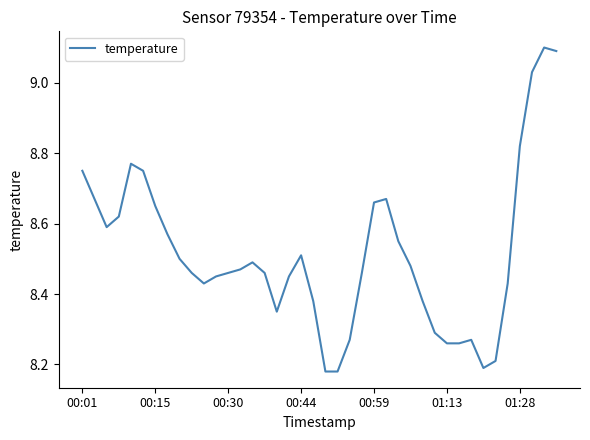

What is the maximum value shown in the chart?

9.1